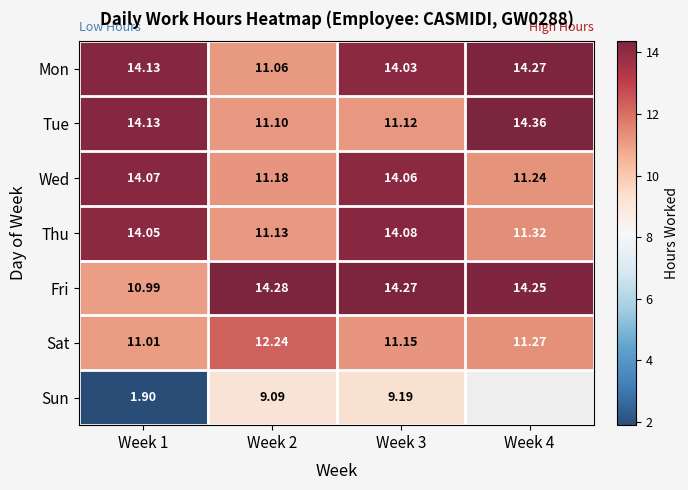

Rank the categories by Thu value from highest to lowest.

Week 3, Week 1, Week 4, Week 2